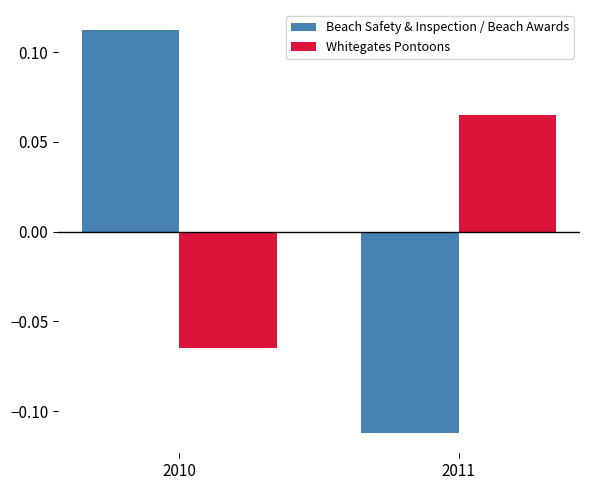

Count the number of data series in this chart.

2